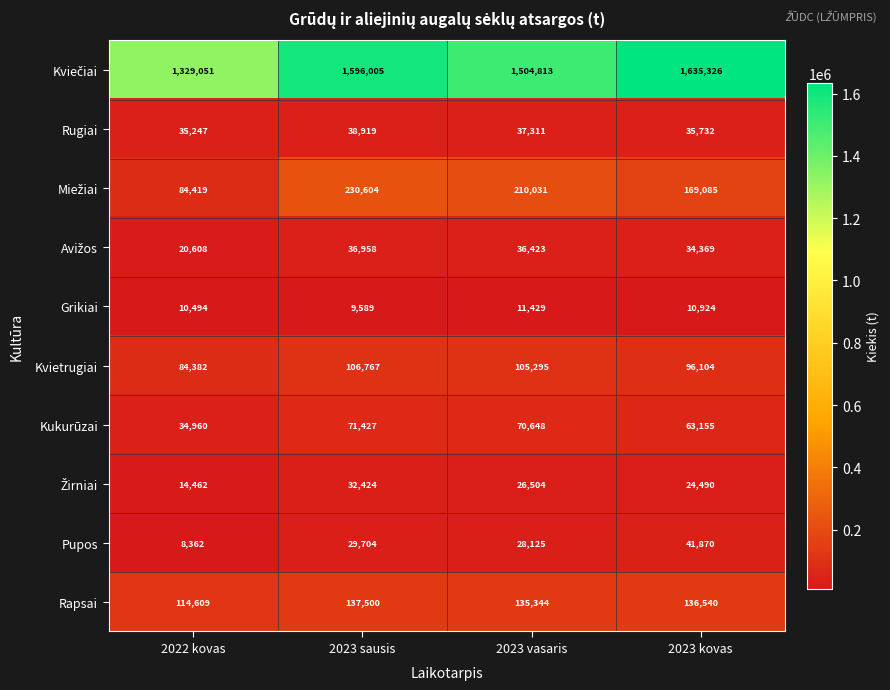

Which label corresponds to the largest value in the chart?

2023 kovas